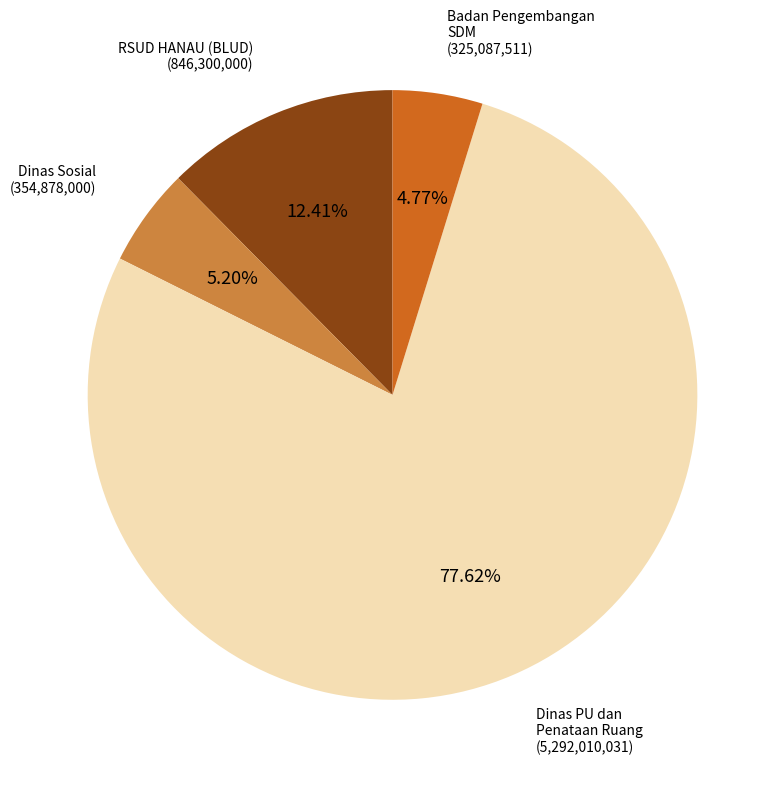

Combined, do Badan Pengembangan SDM (325,087,511) and Dinas PU dan Penataan Ruang (5,292,010,031) account for over 50%?

Yes